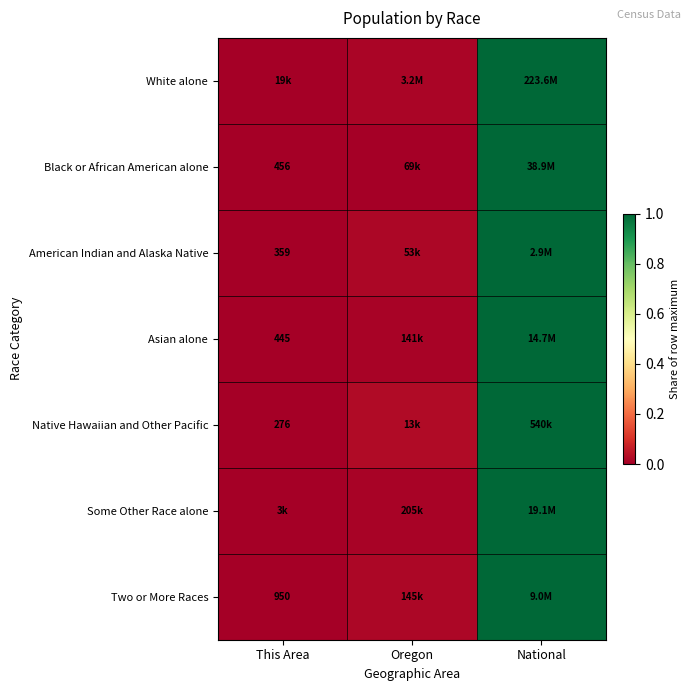

Is the value of American Indian and Alaska Native at This Area greater than the value of Asian alone at This Area?

No